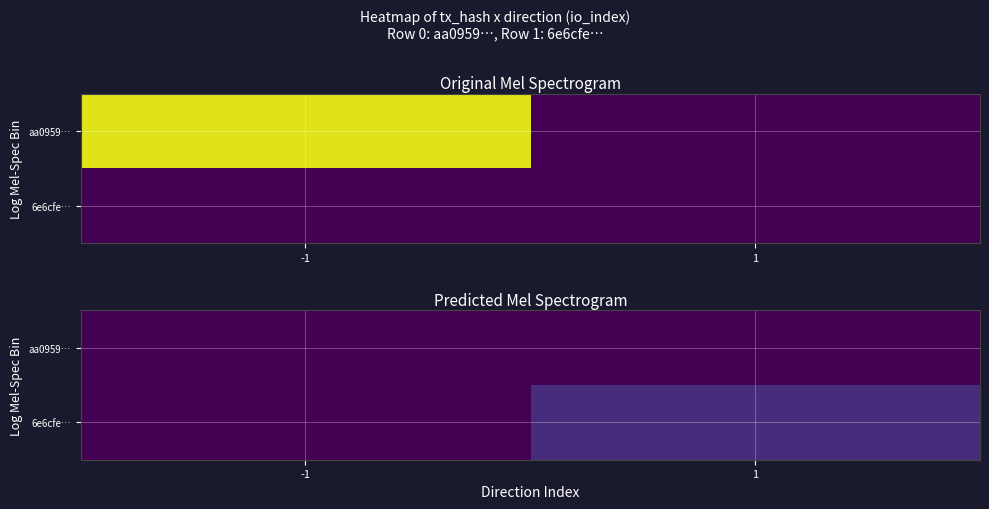

How many distinct data groups are displayed?

2